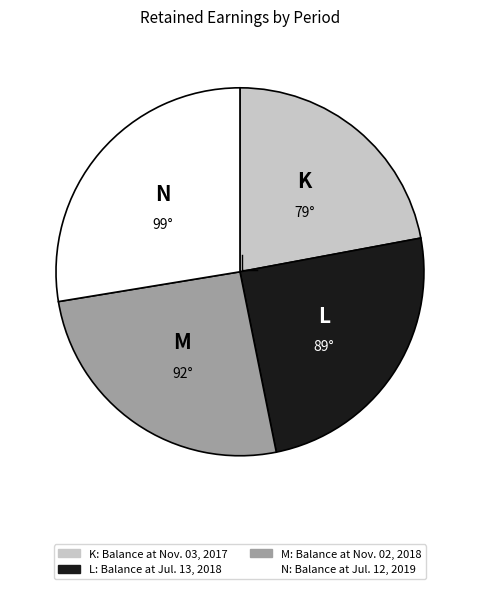

How many segments does this pie chart have?

4